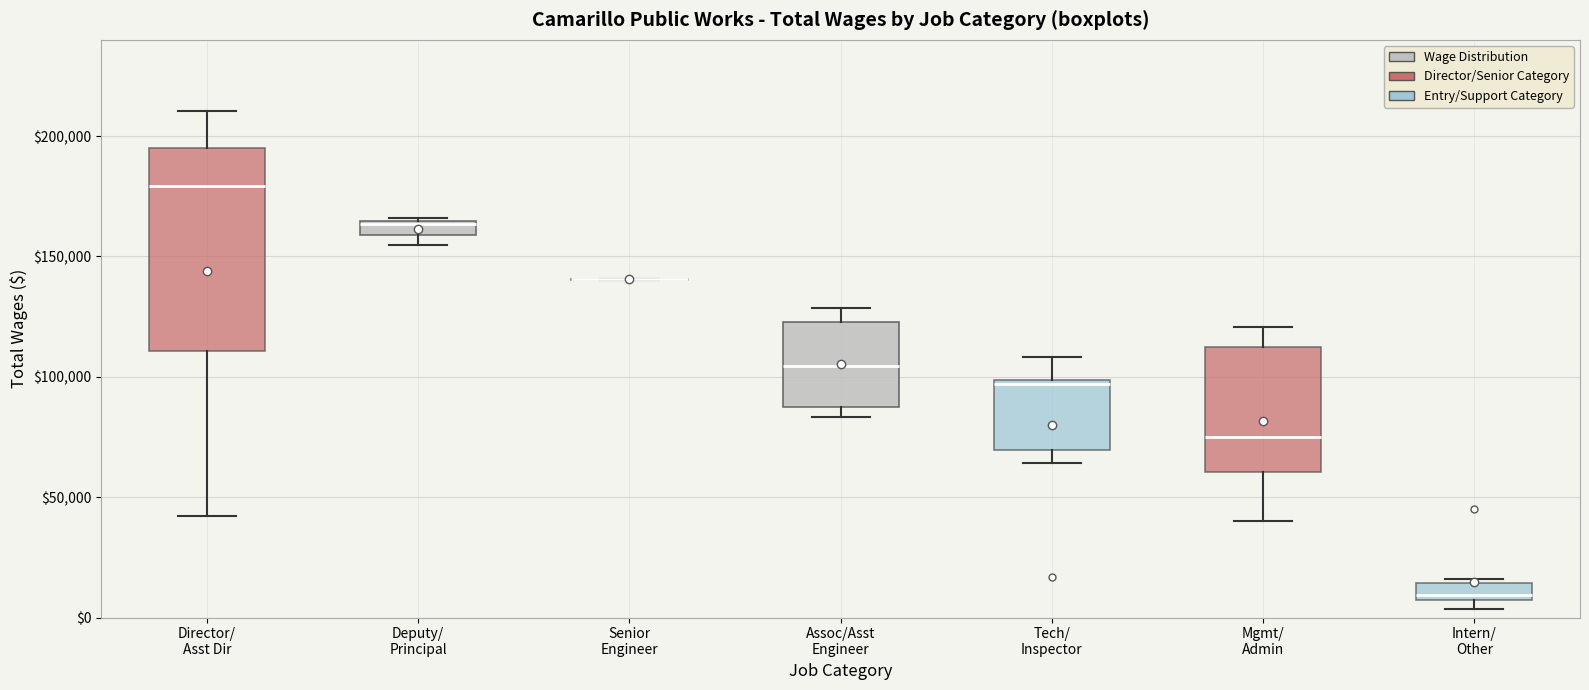

Where is the lower edge of the box for Director/ Asst Dir on the y-axis? The values are not printed on the chart, so give them approximately, as read against the axis.

110000